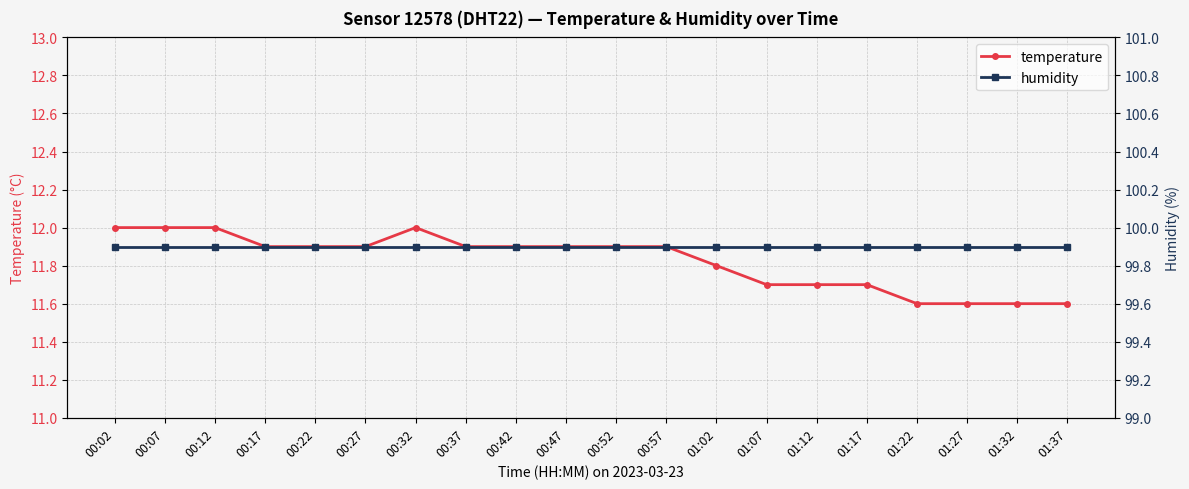

Is this an area chart (filled region under the line)?

No